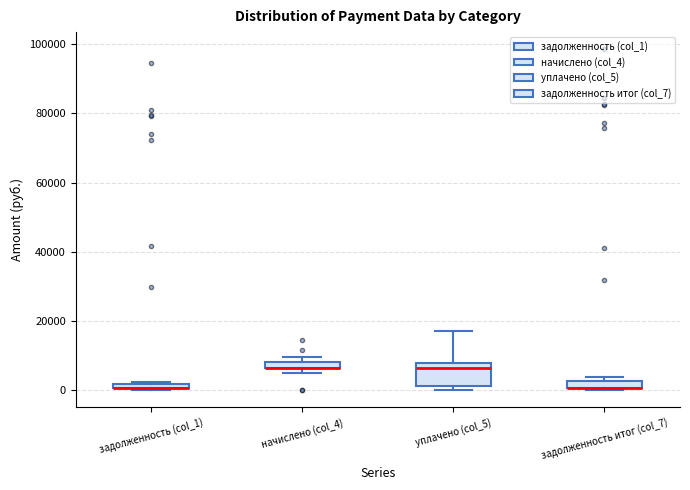

Comparing the boxes themselves (not the whiskers), which one is the tallest?

уплачено (col_5)